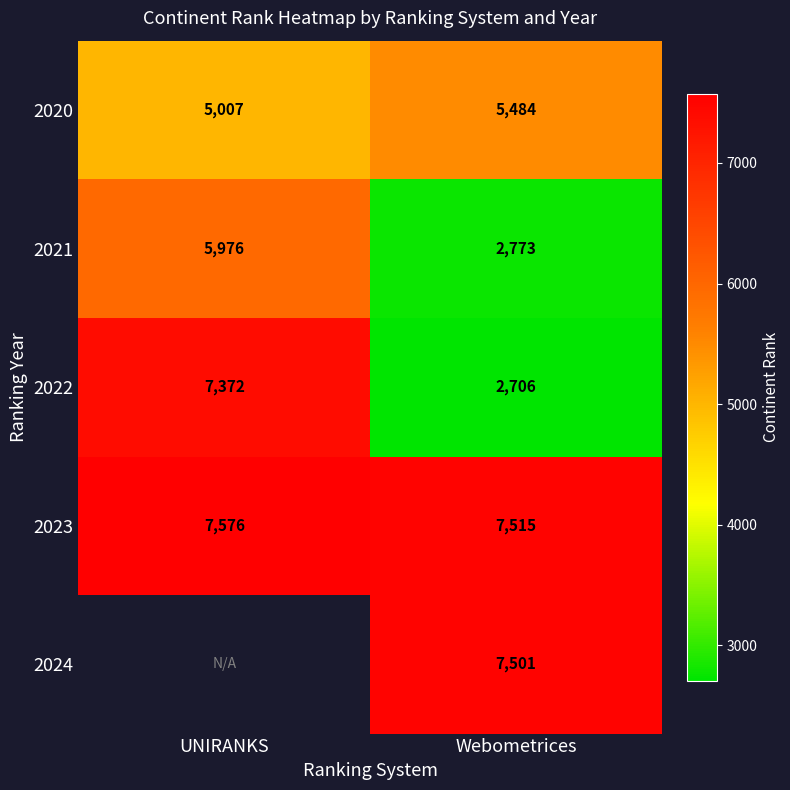

What is the total value across all series at Webometrices?

25979